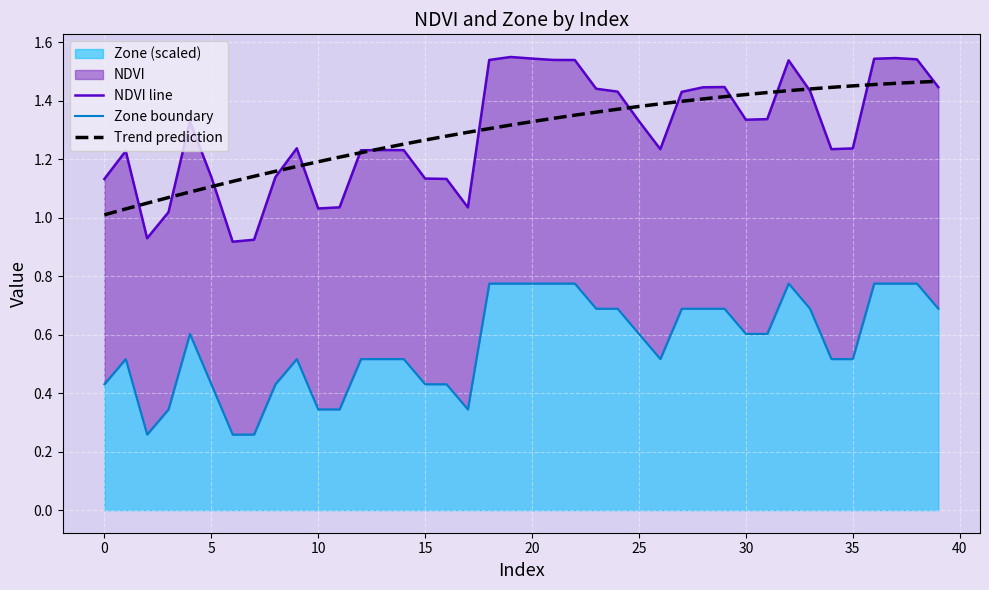

Reading left to right, list all the values displayed in this chart.

NDVI line: 1.1	1.2	0.9	1.0	1.3	1.1	0.9	0.9	1.1	1.2	1.0	1.0	1.2	1.2	1.2	1.1	1.1	1.0	1.5	1.6	1.5	1.5	1.5	1.4	1.4	1.3	1.2	1.4	1.4	1.4	1.3	1.3	1.5	1.4	1.2	1.2	1.5	1.5	1.5	1.4
Zone boundary: 0.4	0.5	0.3	0.3	0.6	0.4	0.3	0.3	0.4	0.5	0.3	0.3	0.5	0.5	0.5	0.4	0.4	0.3	0.8	0.8	0.8	0.8	0.8	0.7	0.7	0.6	0.5	0.7	0.7	0.7	0.6	0.6	0.8	0.7	0.5	0.5	0.8	0.8	0.8	0.7
Trend prediction: 1.0	1.0	1.1	1.1	1.1	1.1	1.1	1.1	1.2	1.2	1.2	1.2	1.2	1.2	1.3	1.3	1.3	1.3	1.3	1.3	1.3	1.3	1.4	1.4	1.4	1.4	1.4	1.4	1.4	1.4	1.4	1.4	1.4	1.4	1.4	1.5	1.5	1.5	1.5	1.5